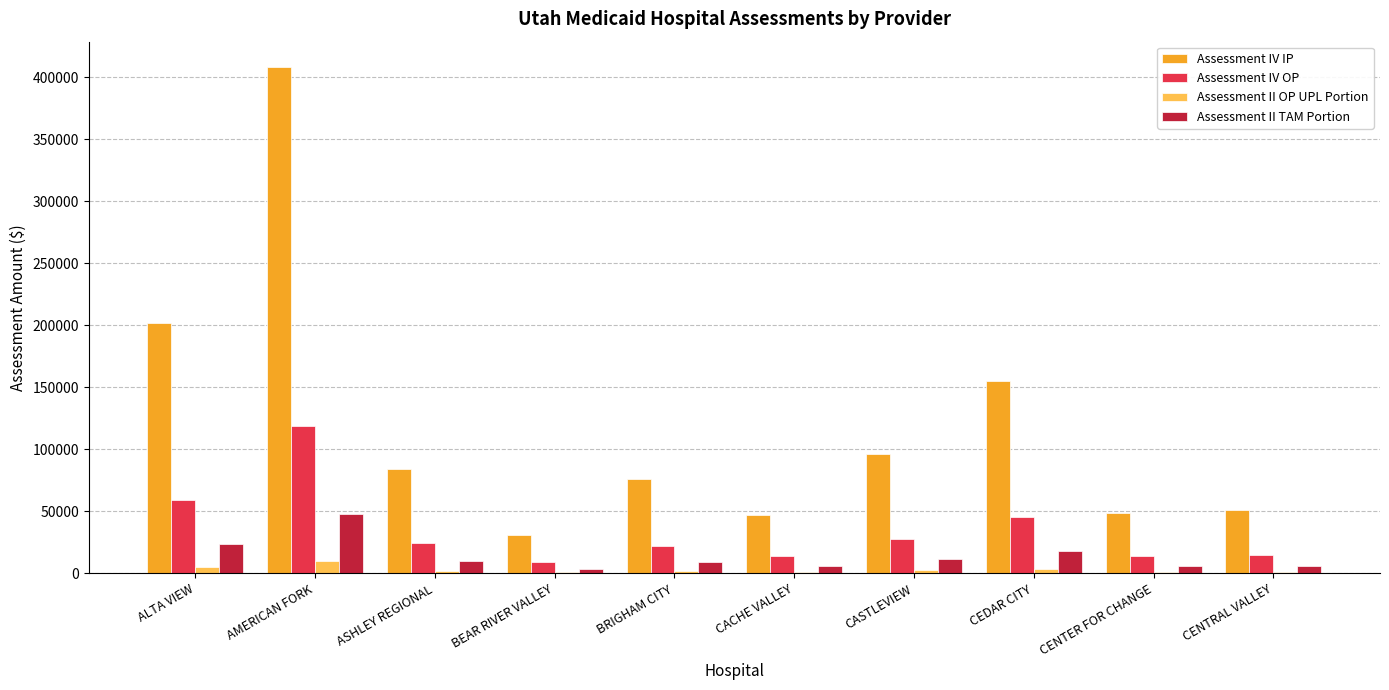

Is the value of Assessment II TAM Portion at AMERICAN FORK greater than the value of Assessment II OP UPL Portion at CENTRAL VALLEY?

Yes